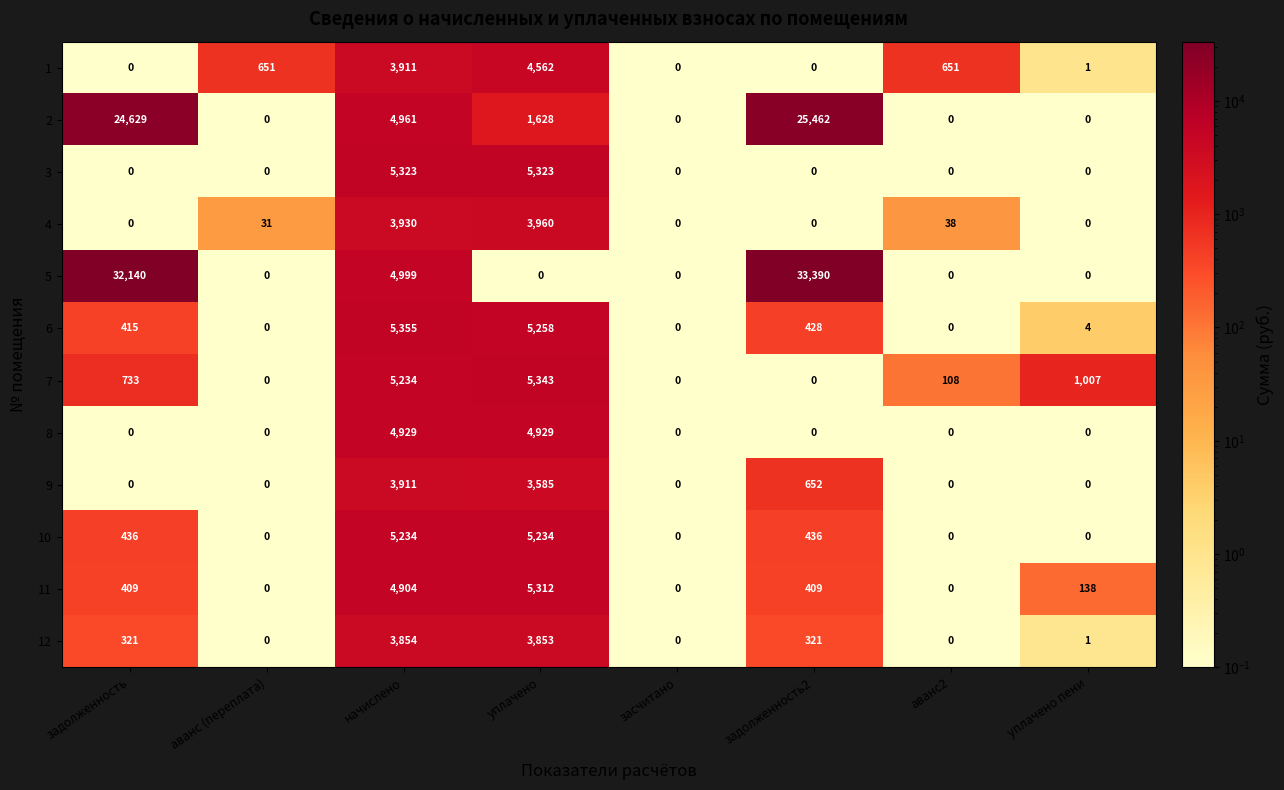

Is it true that 1 equals 5885 at начислено?

False